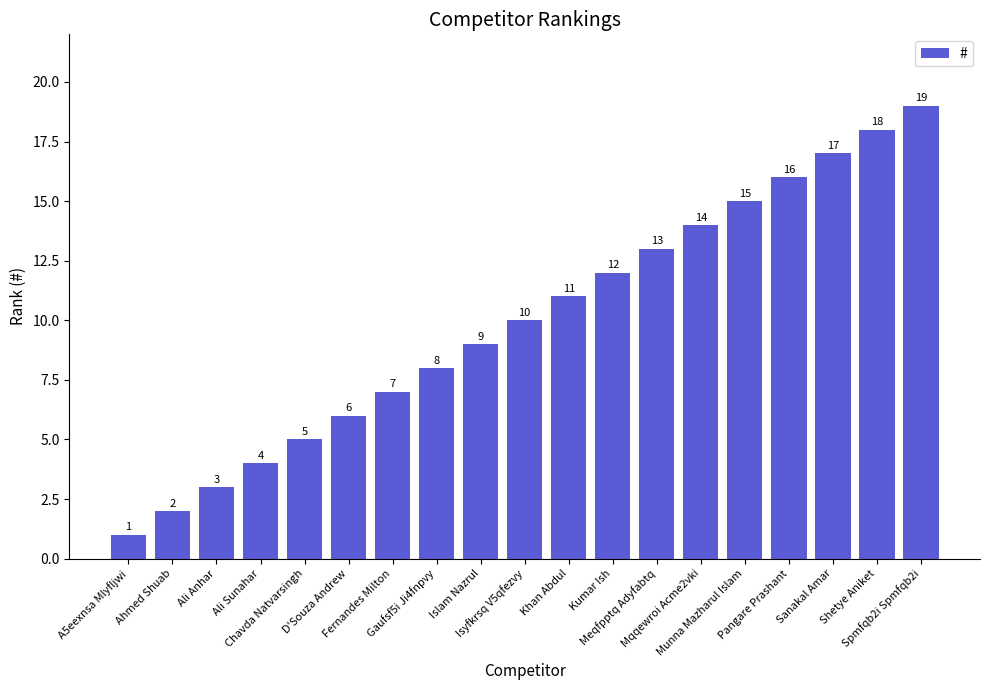

What is the label of the 19th bar from the left?

Spmfqb2i Spmfqb2i